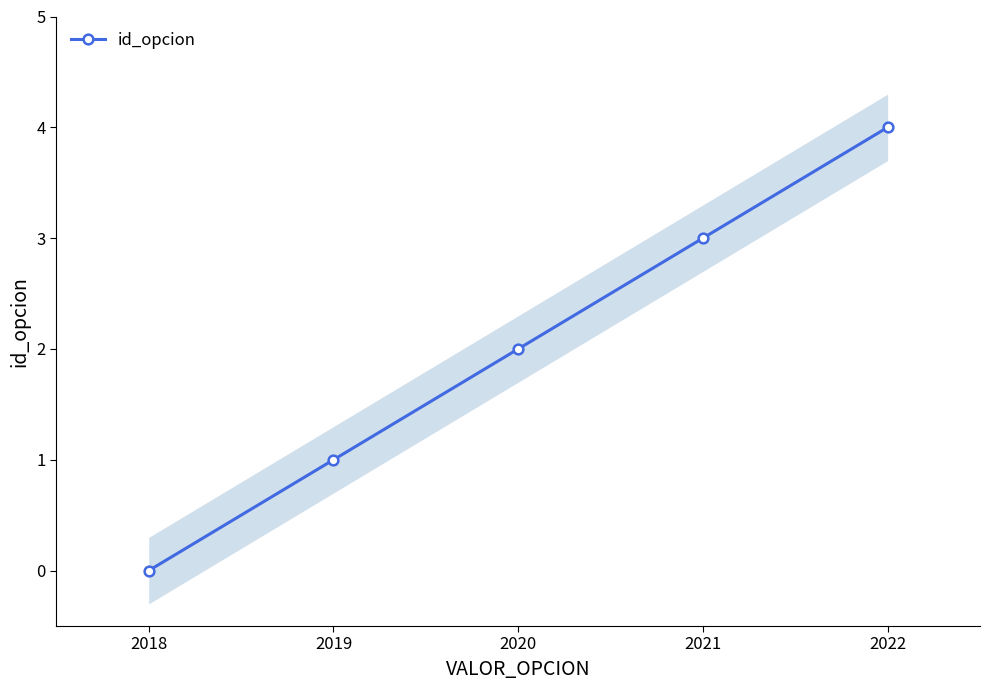

True or false: id_opcion has a value of 0 at 2020.

False